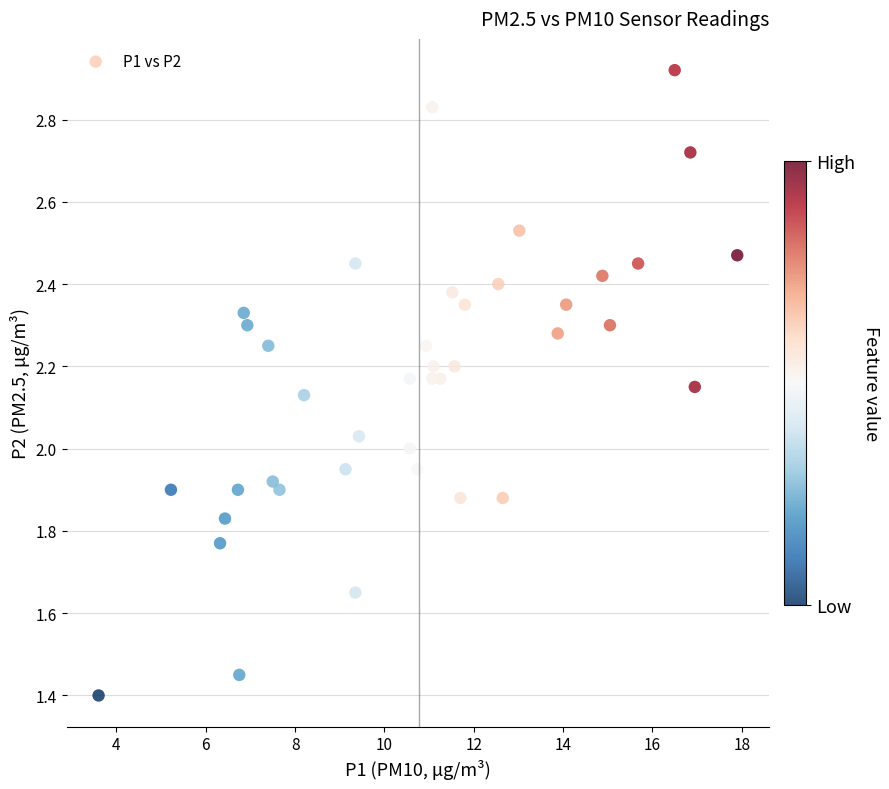

What is the range of Y values (max minus min)?

1.5